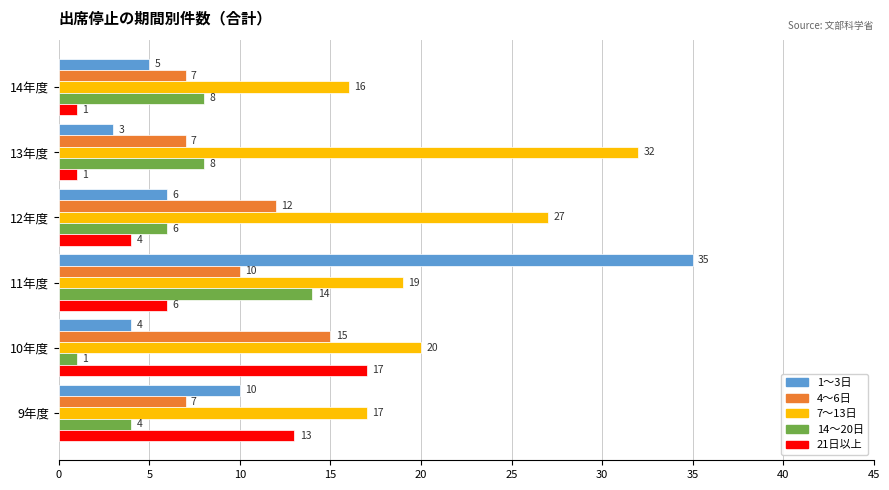

List the series in order of their peak value, lowest first.

14～20日, 4～6日, 21日以上, 7～13日, 1～3日